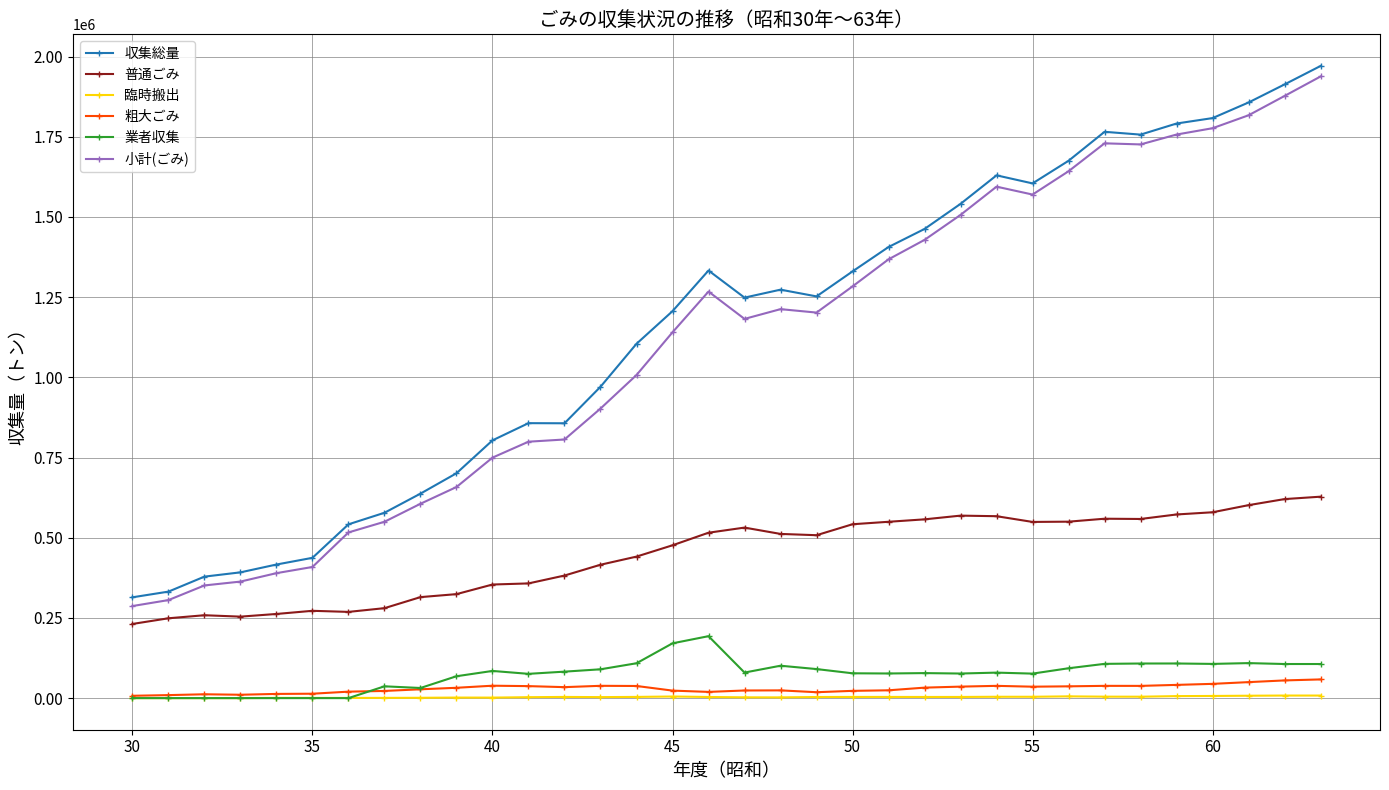

True or false: 普通ごみ and 収集総量 intersect in this chart.

False